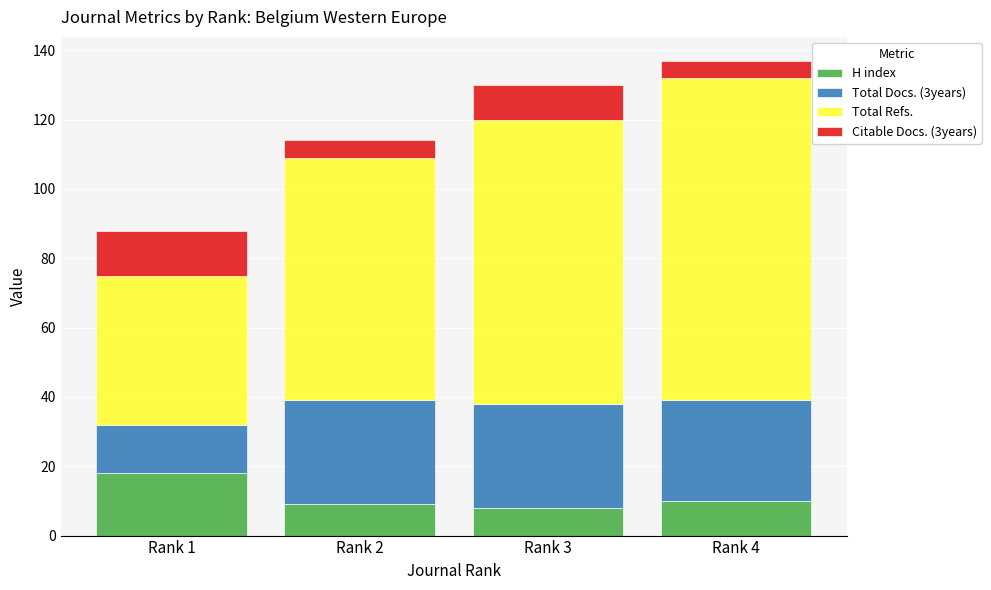

What is the sum of all H index values?

45